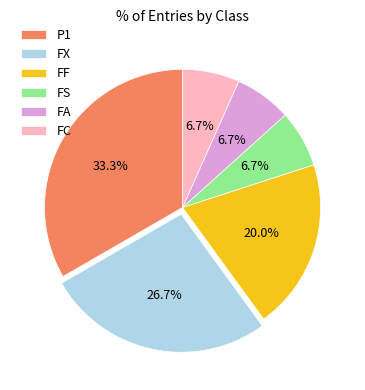

To the nearest percent, what is the average slice percentage?

17%